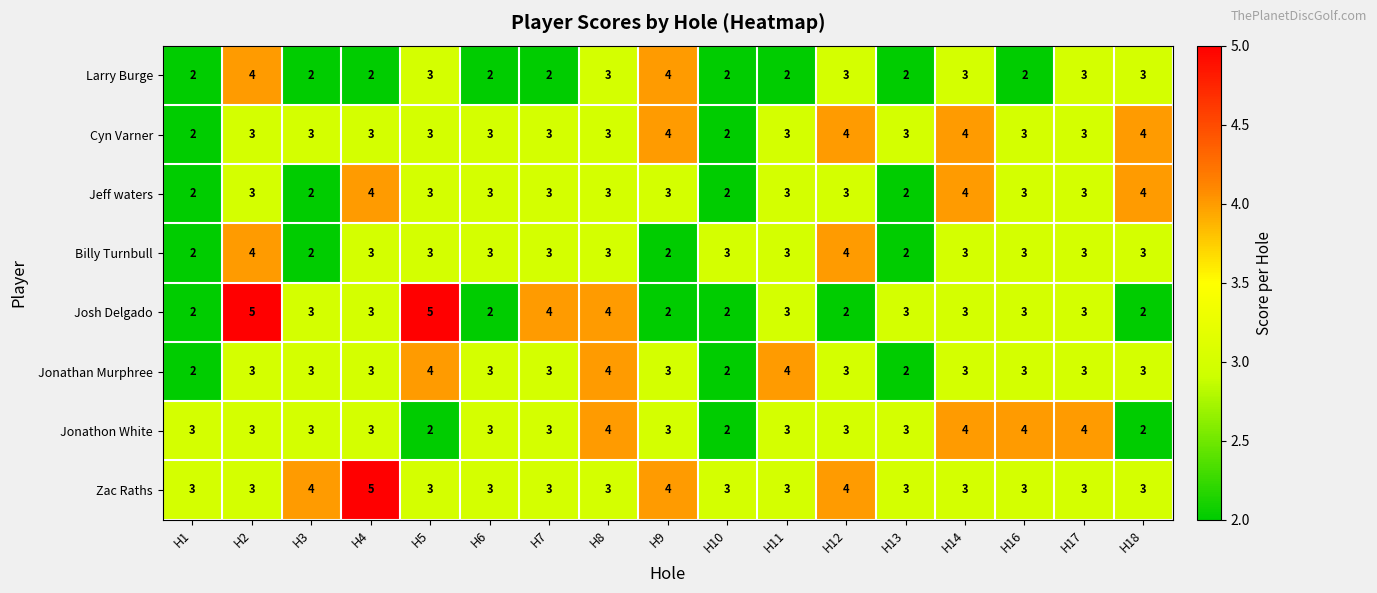

What is the maximum value shown in the chart?

5